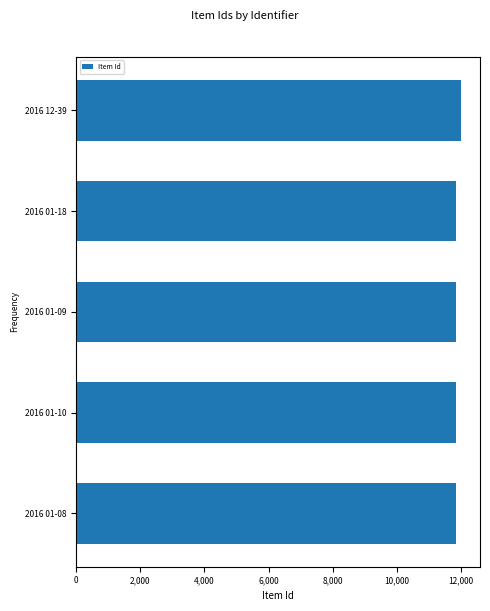

What is the ratio of the value at 2016 01-10 to the value at 2016 01-08?

1.0